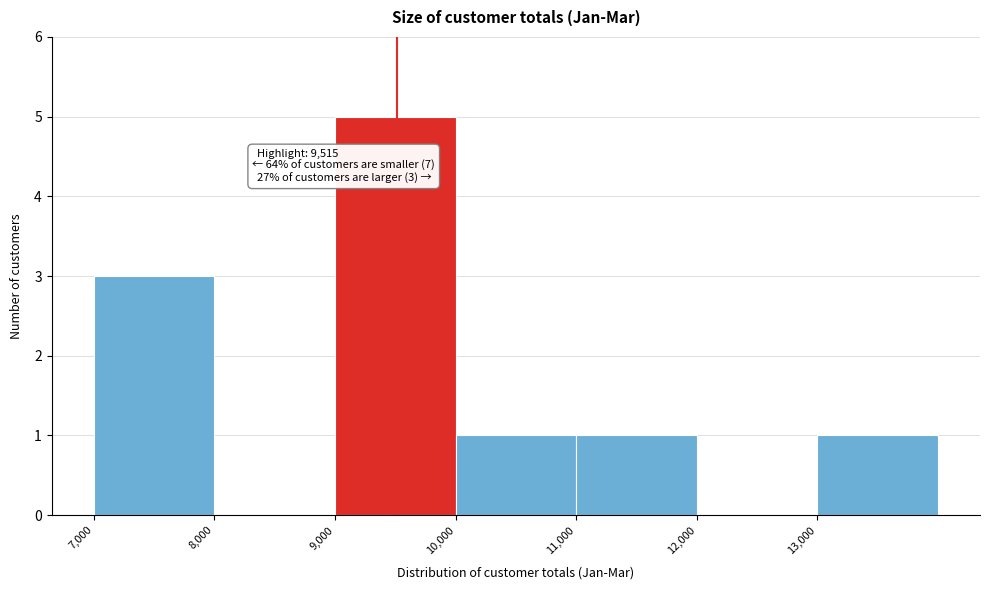

Over which range of the x-axis is the bar tallest?

9000 to 10000